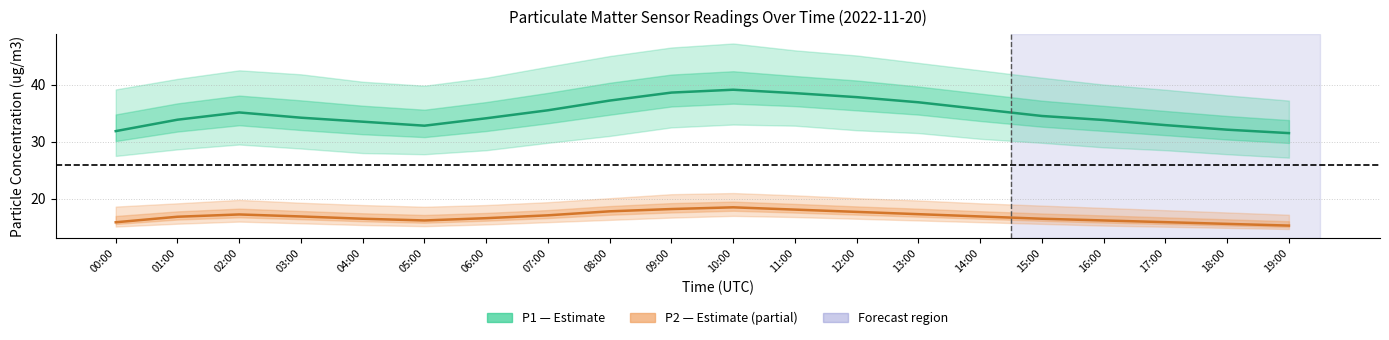

What position from the right is 03:00?

17